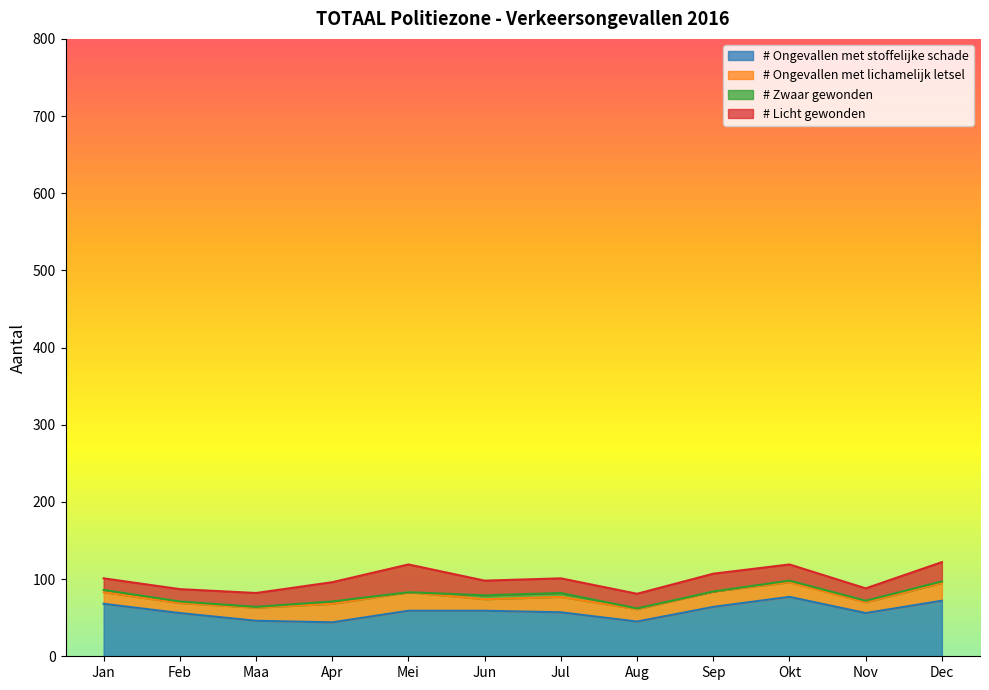

At which category does # Zwaar gewonden reach its first local peak?

Apr